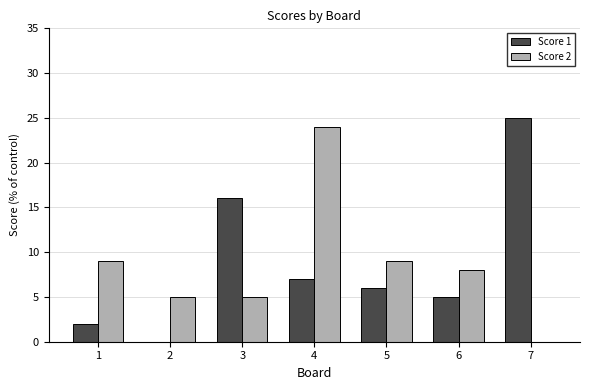

At which category is the sum across all series the highest?

4